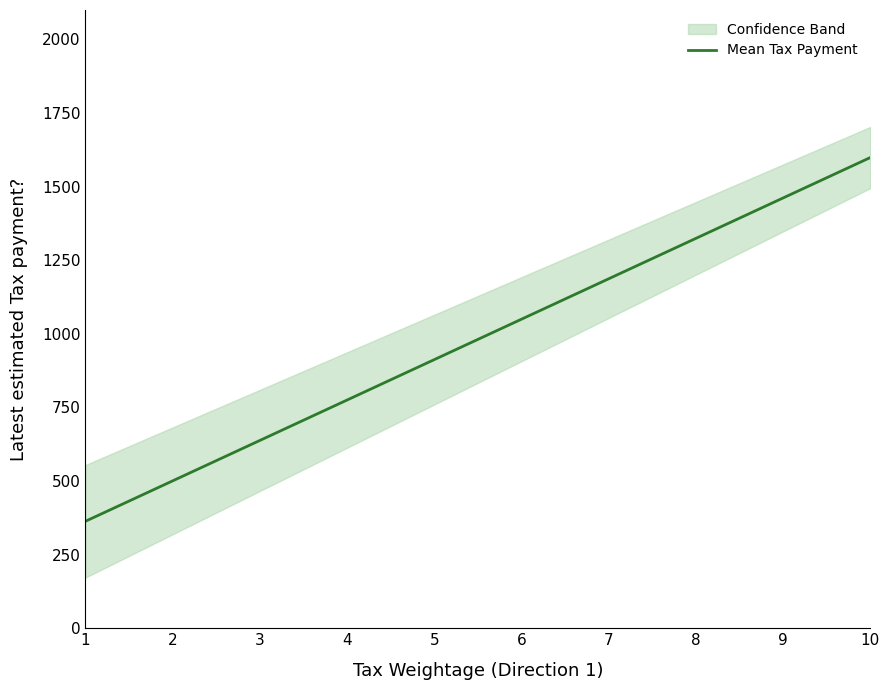

Which category has the highest value in the Personal_TaxDirection_2_TaxWeightageAllocated series?

10